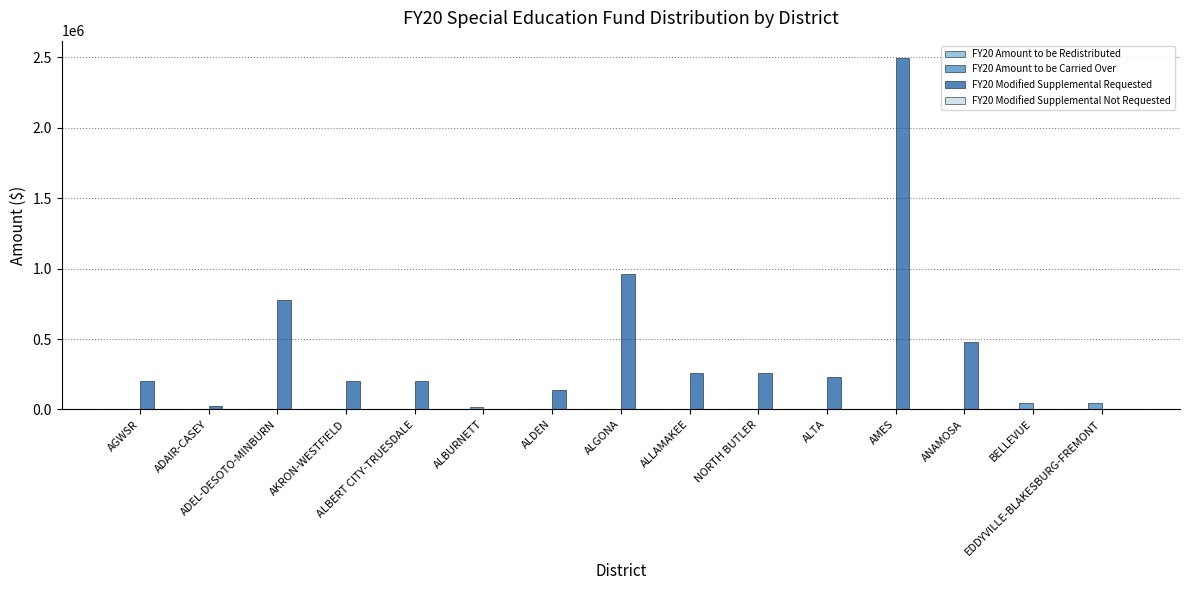

Are the bars horizontal?

No